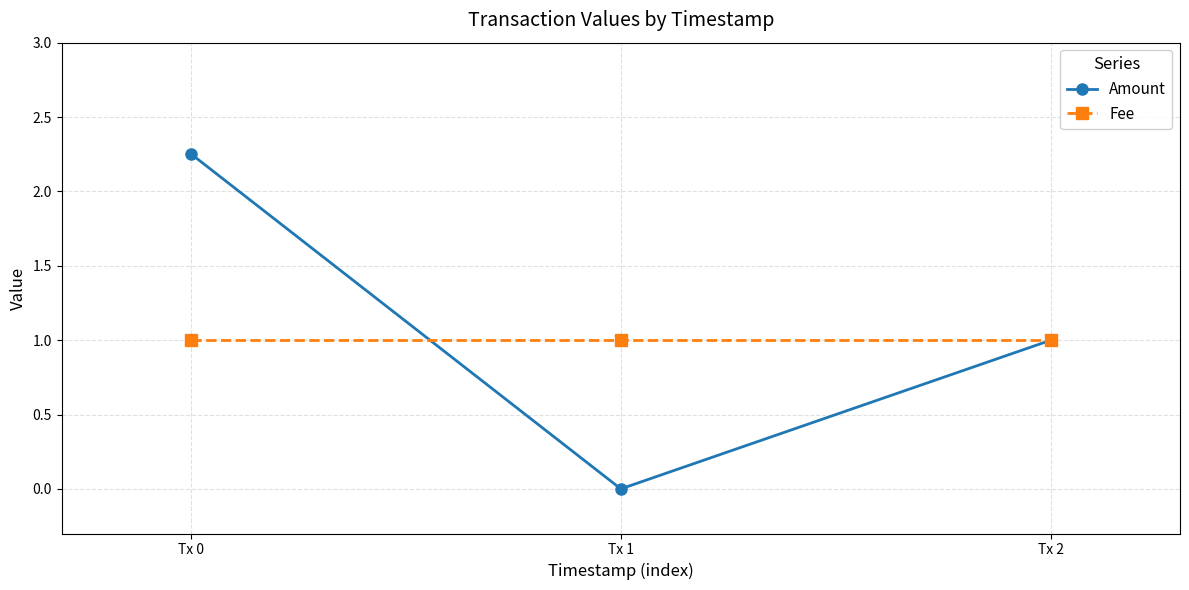

The Amount series shows 0.5 at Tx 0. True or false?

False